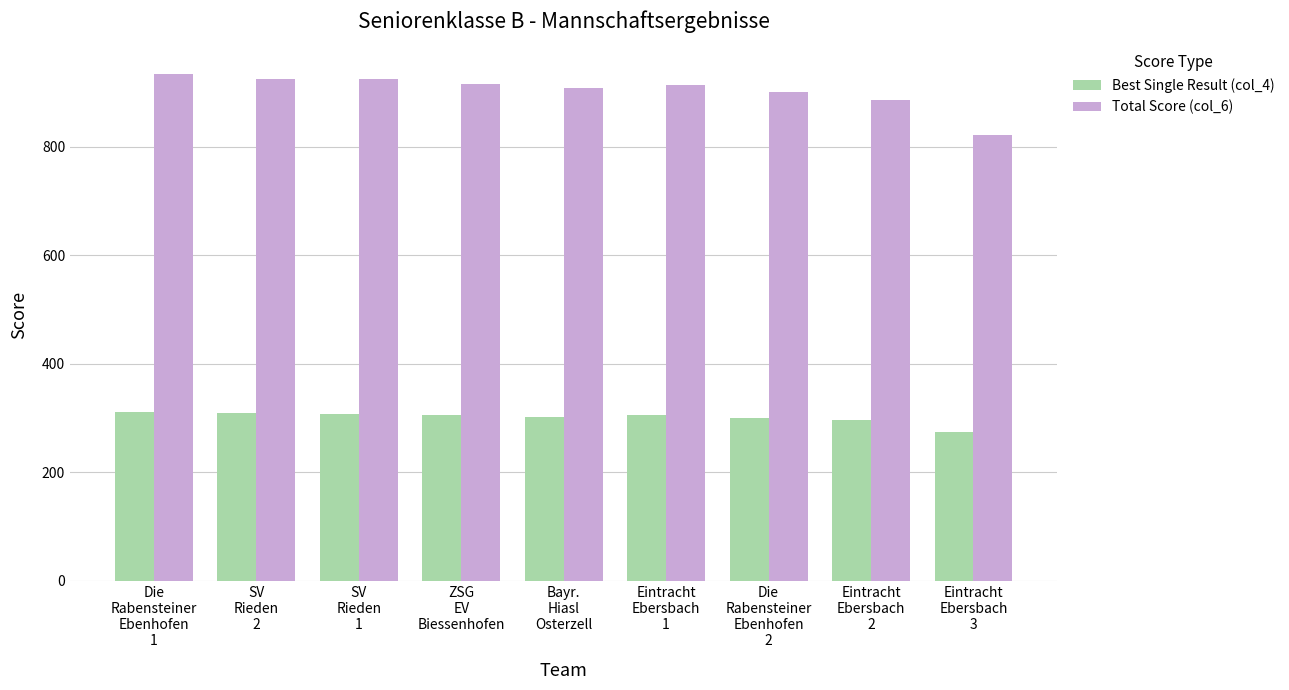

Rank the series by their maximum value, from lowest to highest.

Best Single Result (col_4), Total Score (col_6)